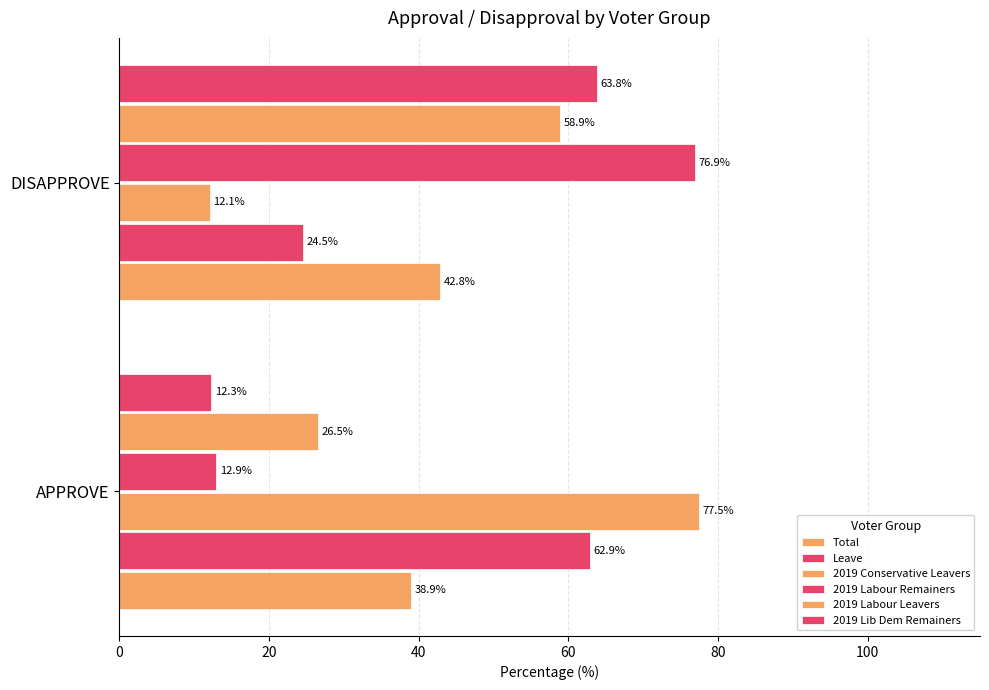

How many distinct data groups are displayed?

6